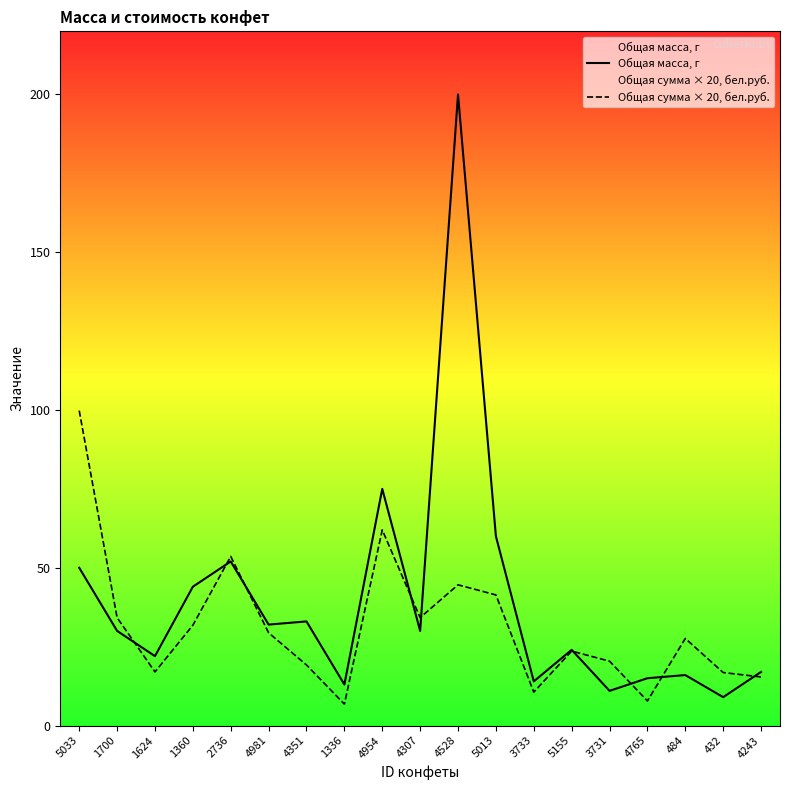

What is the difference between the Общая сумма × 20, бел.руб. values at 4954 and 1336?

55.2